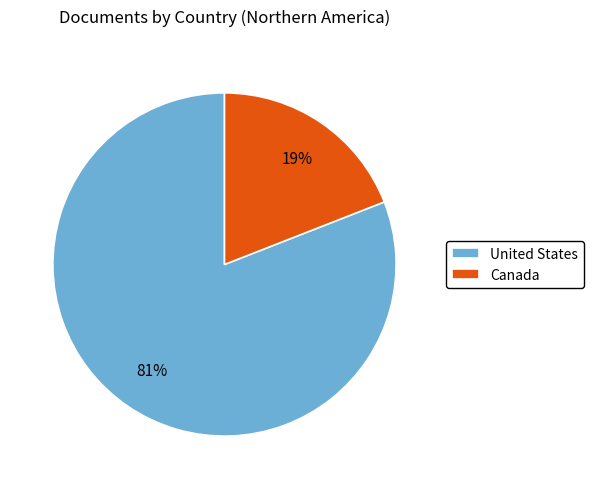

Which category accounts for the majority?

United States